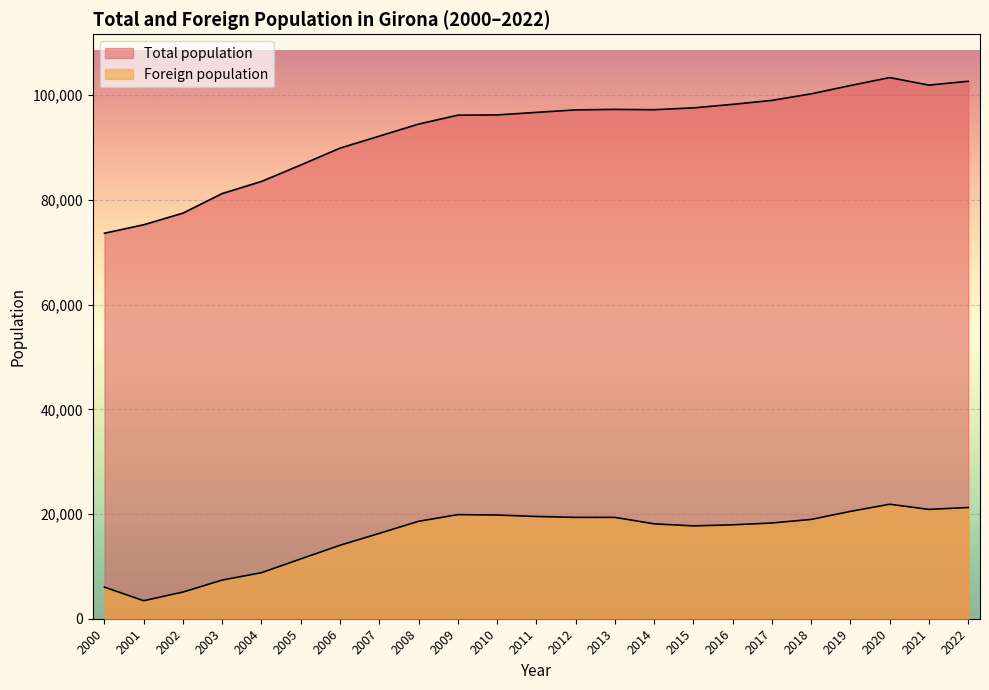

What is the sum of the Total population values at 2008 and 2012?

191682